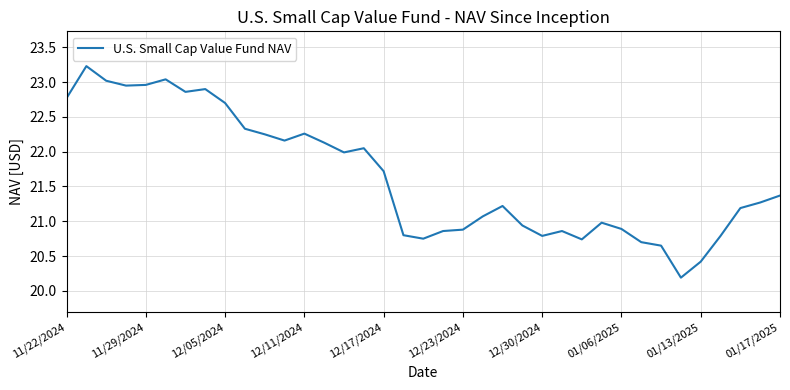

What is the difference between the maximum and minimum values?

3.0